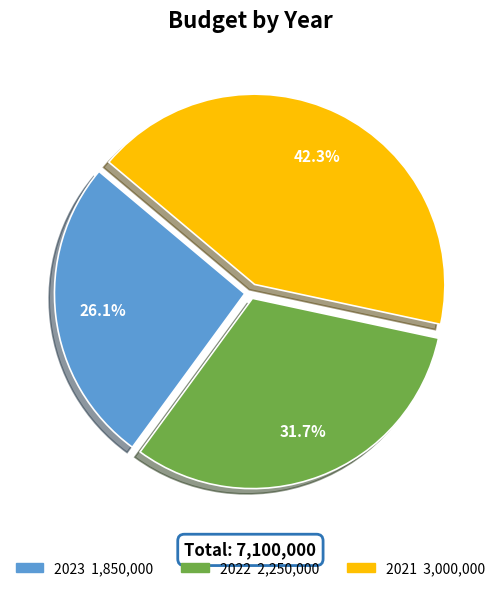

What portion of the pie excludes 2022?

68.3%